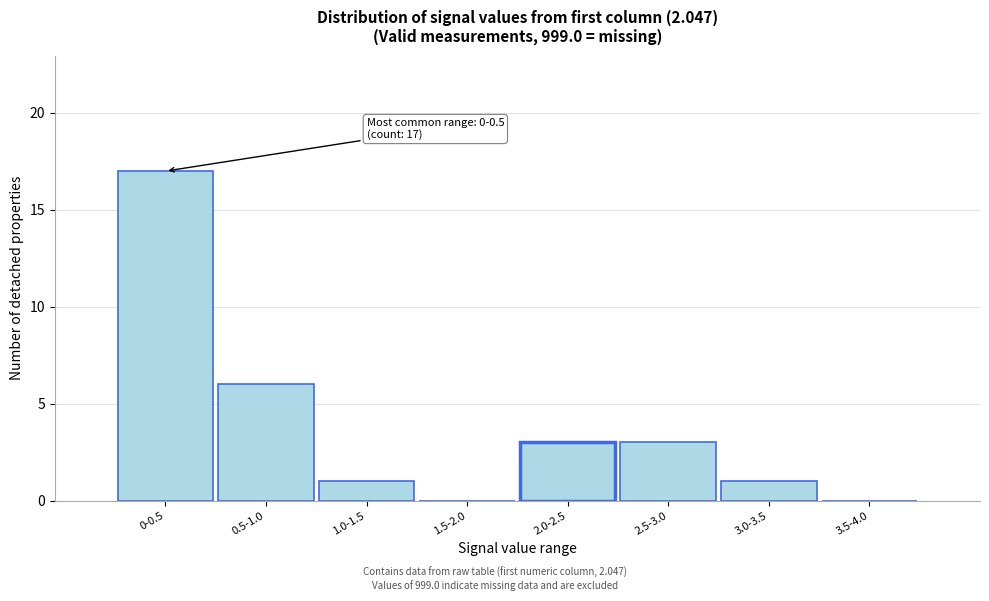

Reading left to right, list all the values displayed in this chart.

0-0.5=17	0.5-1.0=6	1.0-1.5=1	1.5-2.0=0	2.0-2.5=3	2.5-3.0=3	3.0-3.5=1	3.5-4.0=0